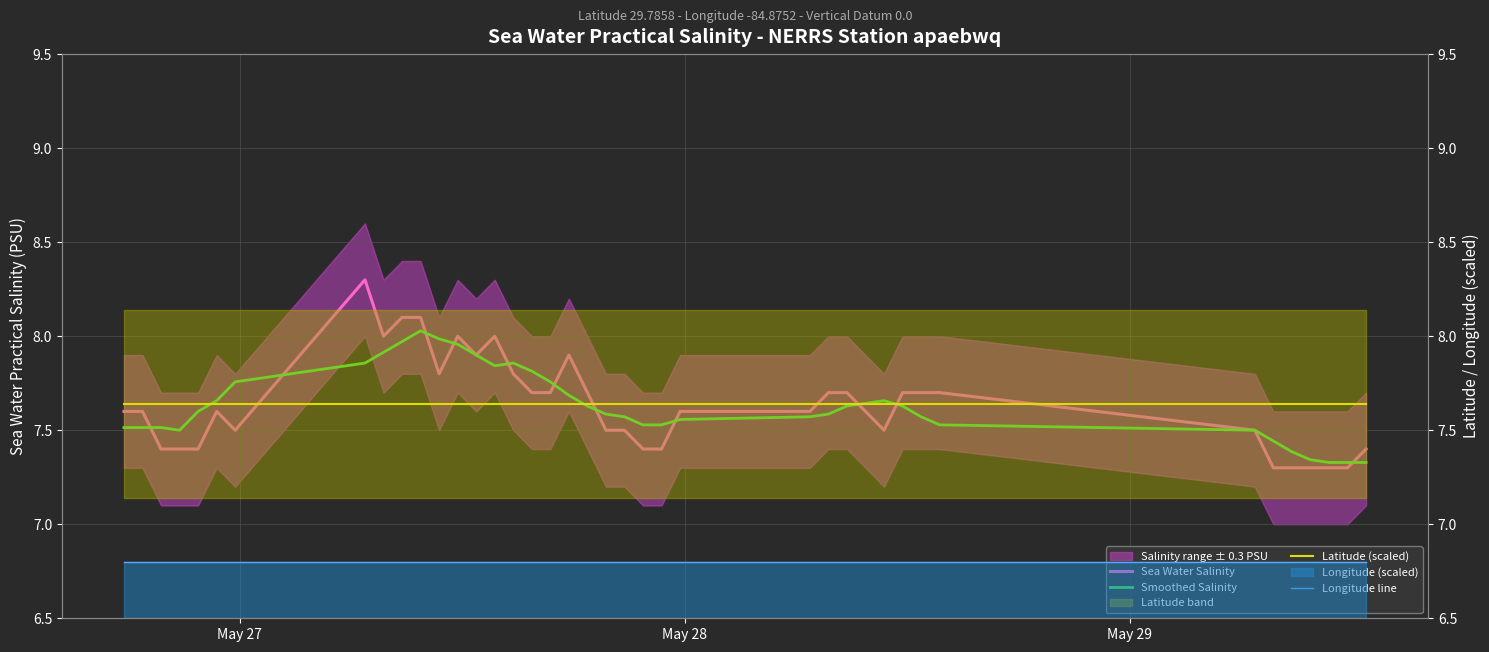

Reading left to right, extract all data points from this chart.

Sea Water Salinity: 7.6	7.6	7.4	7.4	7.4	7.6	7.5	8.3	8.0	8.1	8.1	7.8	8.0	7.9	8.0	7.8	7.7	7.7	7.9	7.7	7.5	7.5	7.4	7.4	7.6	7.6	7.7	7.7	7.6	7.5	7.7	7.7	7.7	7.5	7.3	7.3	7.3	7.3	7.3	7.4
Smoothed Salinity: 7.5	7.5	7.5	7.5	7.6	7.7	7.8	7.9	7.9	8.0	8.0	8.0	8.0	7.9	7.8	7.9	7.8	7.8	7.7	7.6	7.6	7.6	7.5	7.5	7.6	7.6	7.6	7.6	7.6	7.7	7.6	7.6	7.5	7.5	7.4	7.4	7.3	7.3	7.3	7.3
Latitude (scaled): 7.6	7.6	7.6	7.6	7.6	7.6	7.6	7.6	7.6	7.6	7.6	7.6	7.6	7.6	7.6	7.6	7.6	7.6	7.6	7.6	7.6	7.6	7.6	7.6	7.6	7.6	7.6	7.6	7.6	7.6	7.6	7.6	7.6	7.6	7.6	7.6	7.6	7.6	7.6	7.6
Longitude line: 6.8	6.8	6.8	6.8	6.8	6.8	6.8	6.8	6.8	6.8	6.8	6.8	6.8	6.8	6.8	6.8	6.8	6.8	6.8	6.8	6.8	6.8	6.8	6.8	6.8	6.8	6.8	6.8	6.8	6.8	6.8	6.8	6.8	6.8	6.8	6.8	6.8	6.8	6.8	6.8